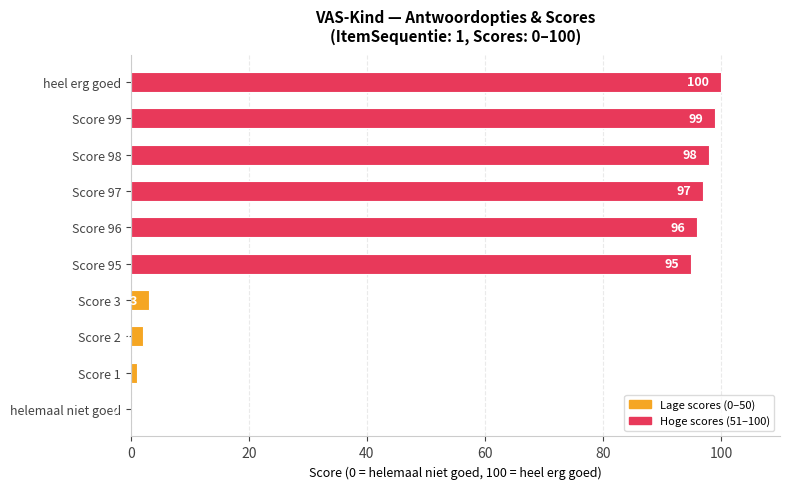

The value at Score 97 is 97. True or false?

True